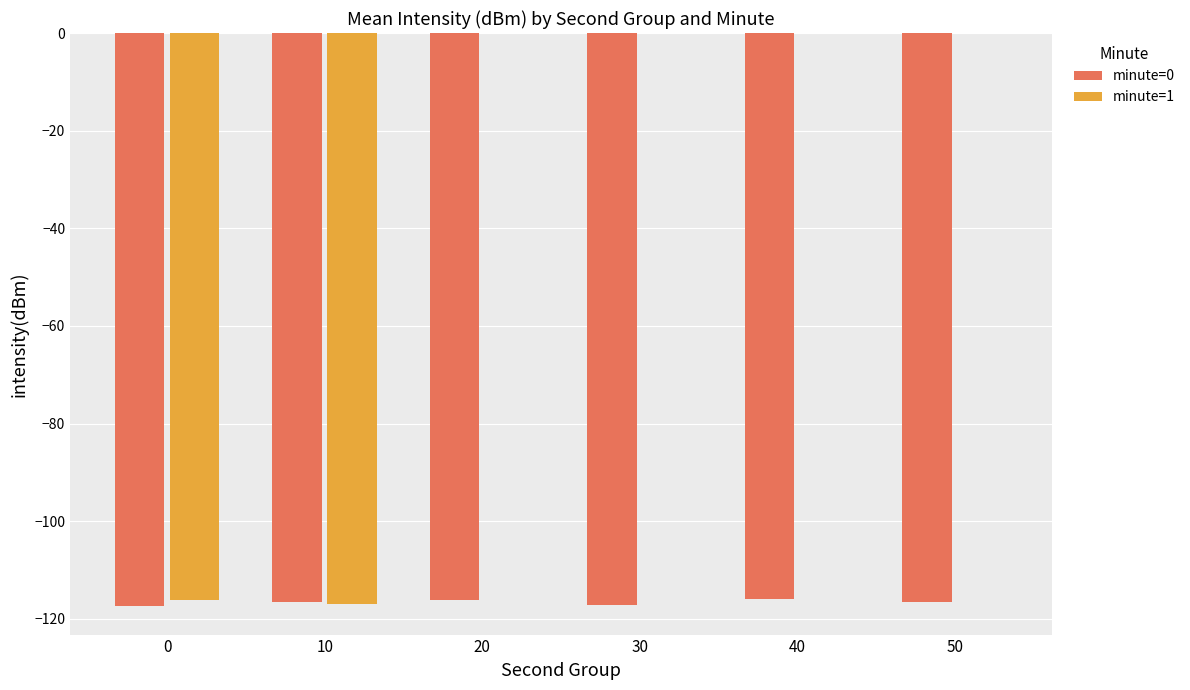

Which series has the largest total across all categories?

minute=1